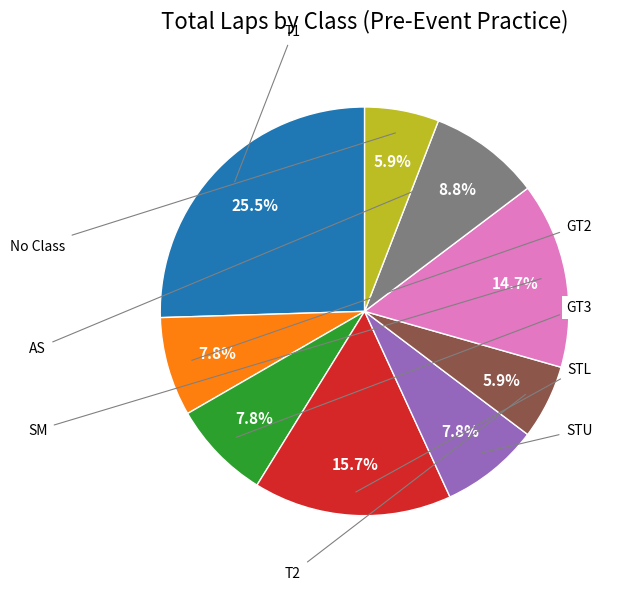

Is there a majority slice in this chart?

No